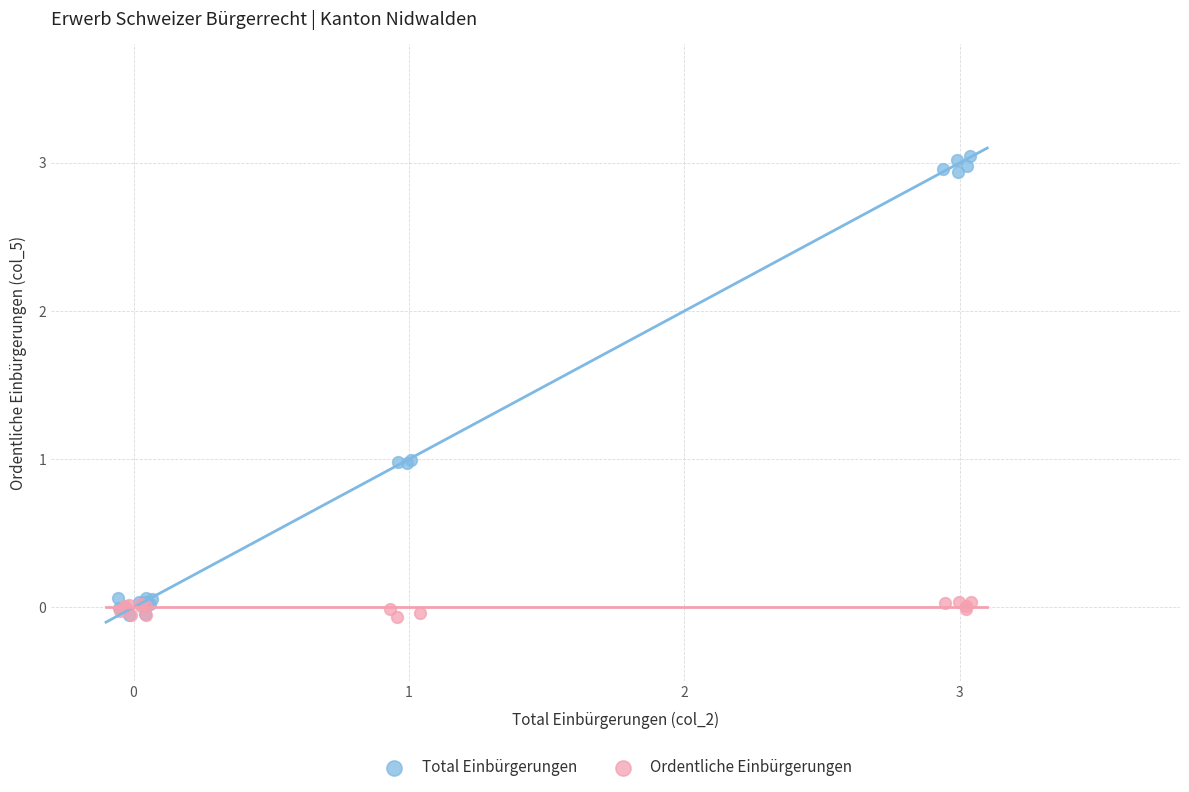

Which series has the largest Y range (max minus min)?

Total Einbürgerungen